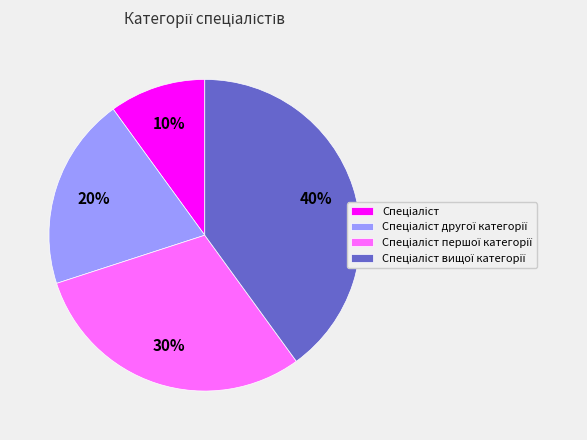

Is there a majority slice in this chart?

No